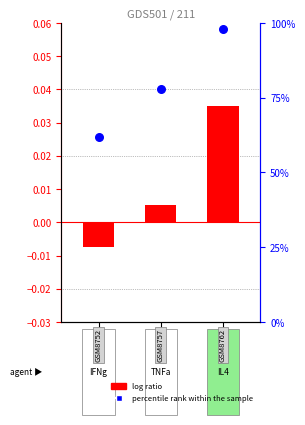

Which series reaches the minimum Y coordinate?

log ratio